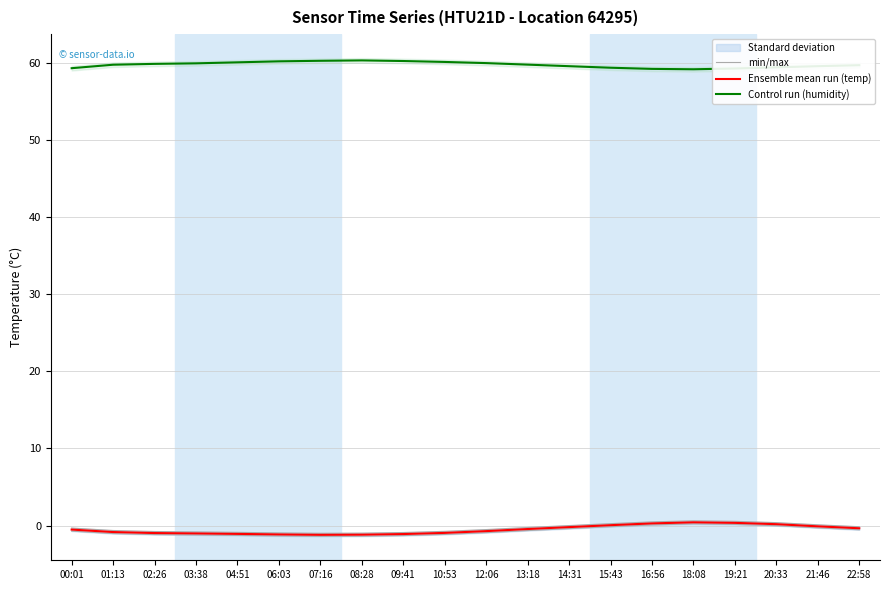

Rank the categories by Ensemble mean run (temp) value from lowest to highest.

07:16, 08:28, 06:03, 09:41, 04:51, 03:38, 02:26, 10:53, 01:13, 12:06, 00:01, 13:18, 22:58, 14:31, 21:46, 15:43, 20:33, 16:56, 19:21, 18:08